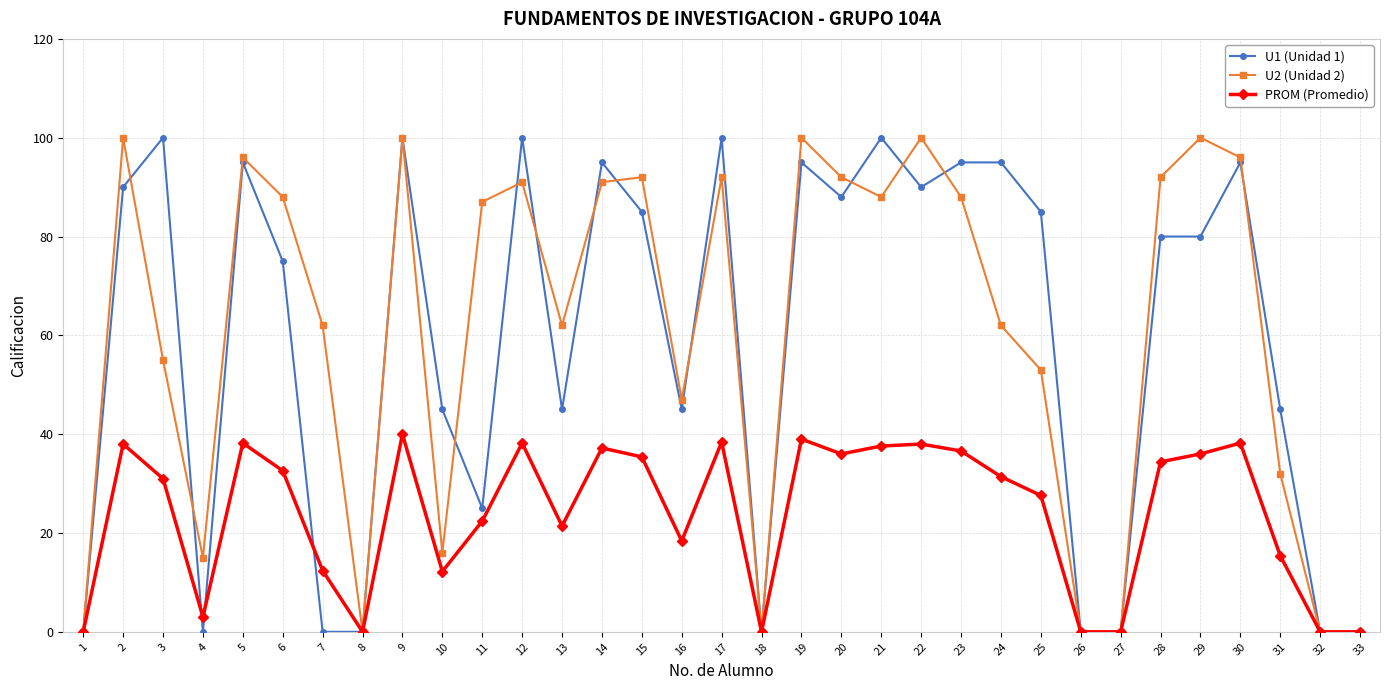

Read the U1 (Unidad 1) value at 25.

85.0